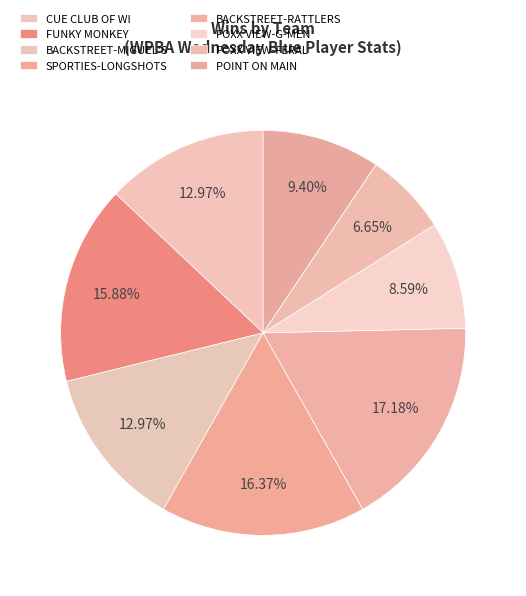

Count the number of slices in the pie.

8